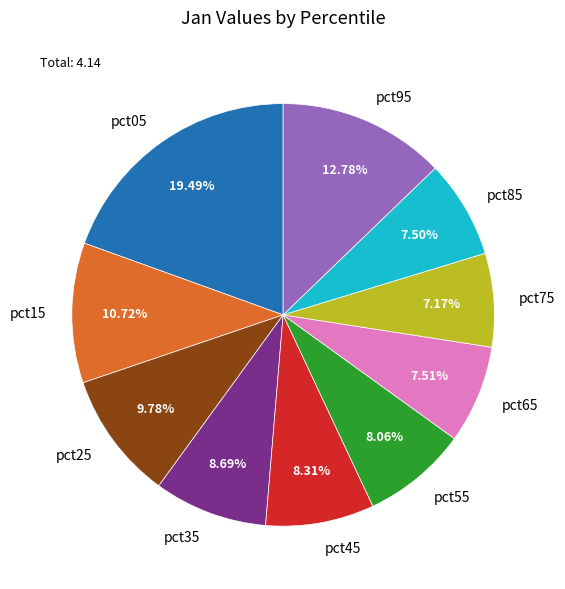

To the nearest percent, what is the difference between the largest and smallest slice percentages?

12%